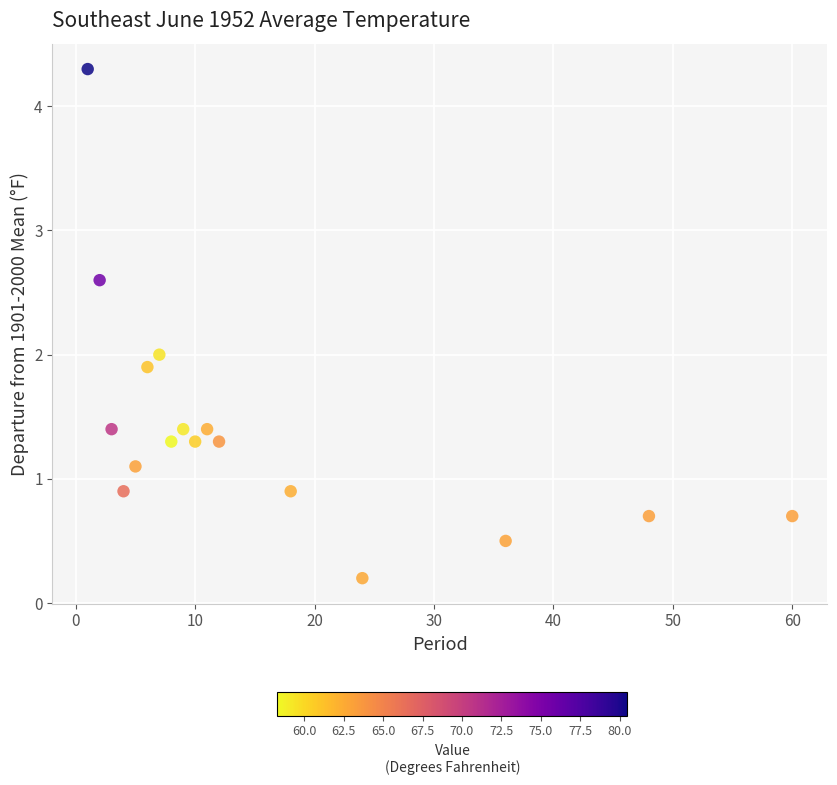

What is the range of X values (max minus min)?

59.0